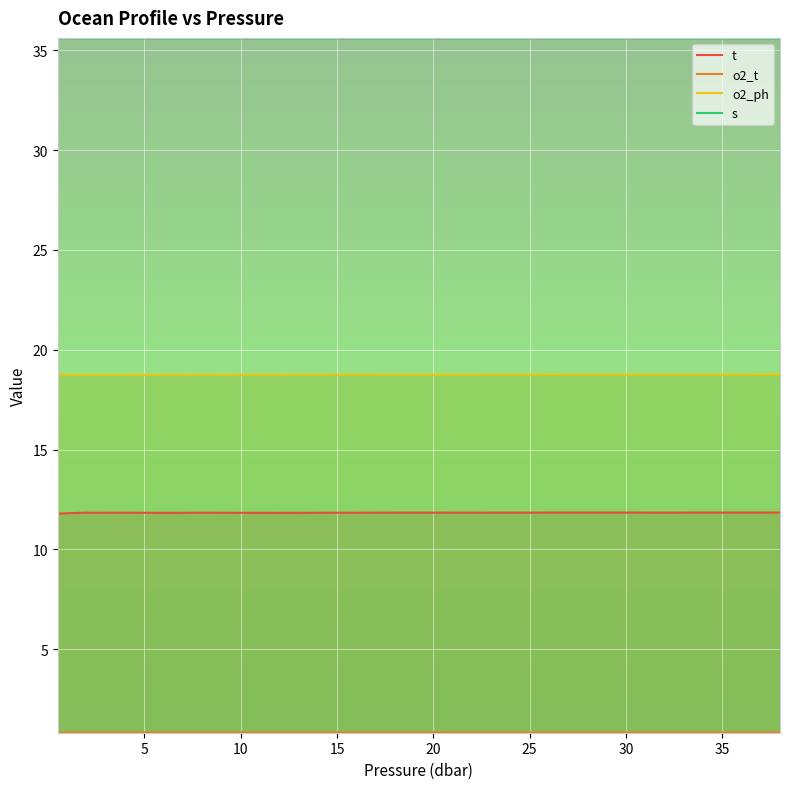

How many distinct data groups are displayed?

4